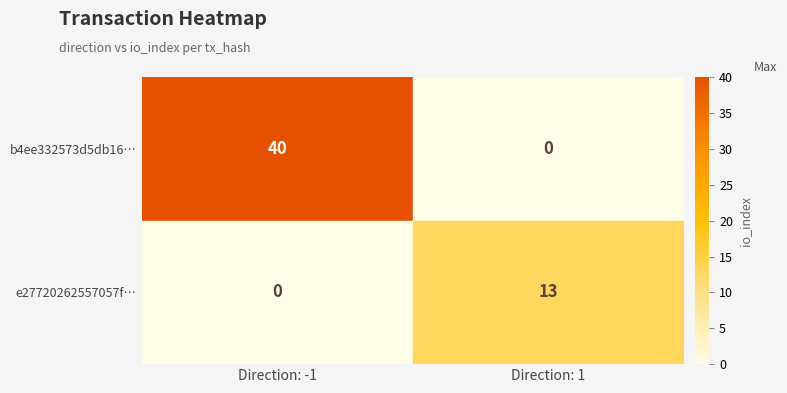

What is the difference between the maximum and minimum values in the b4ee332573d5db16… series?

40